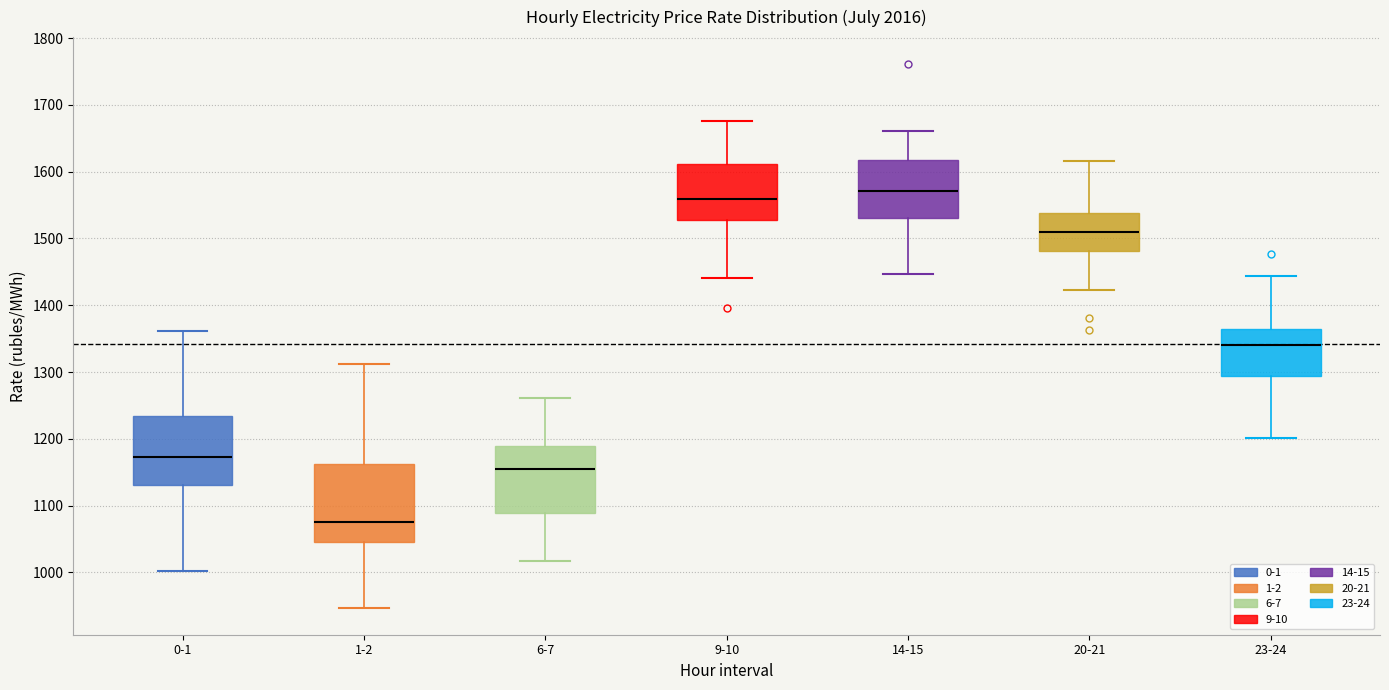

Where does the lower whisker of the box for 6-7 end on the y-axis? The values are not printed on the chart, so give them approximately, as read against the axis.

1020